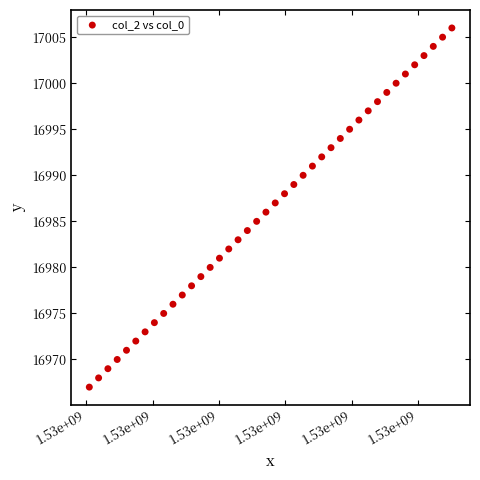

What is the range of Y values (max minus min)?

39